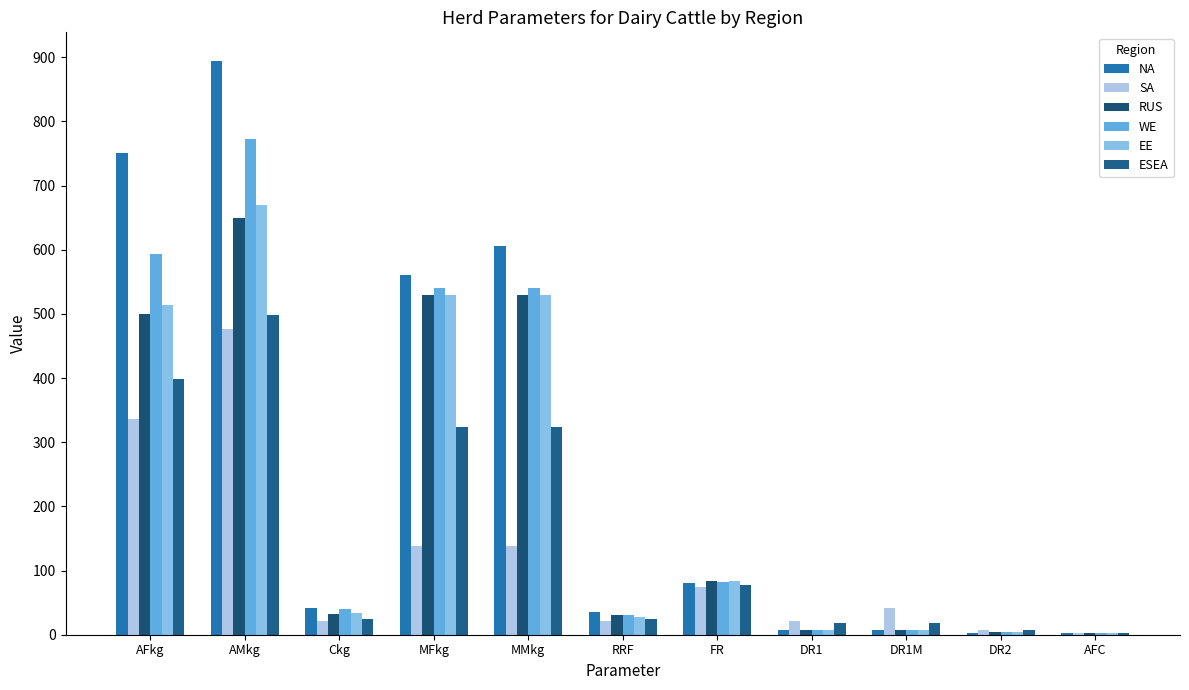

What is the label of the 3rd bar from the right?

DR1M